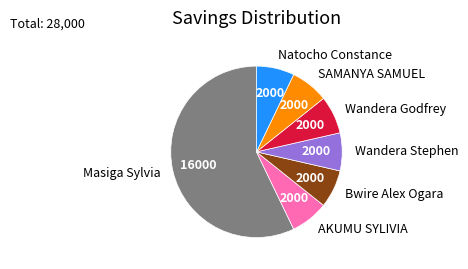

What is the largest slice in the pie chart?

Masiga Sylvia